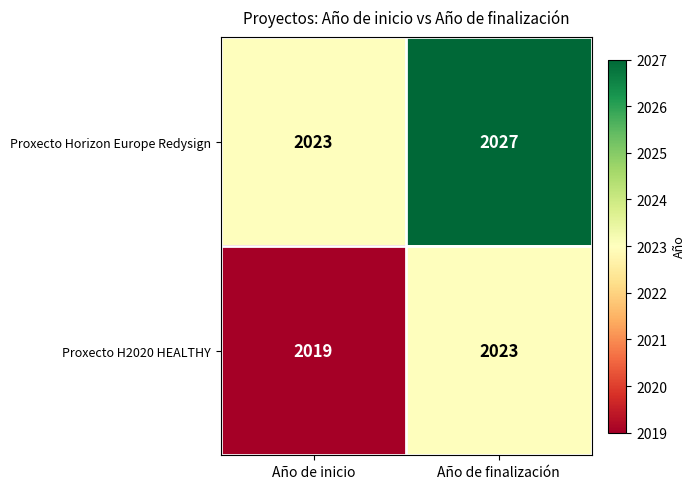

What is the minimum value shown in the chart?

2019